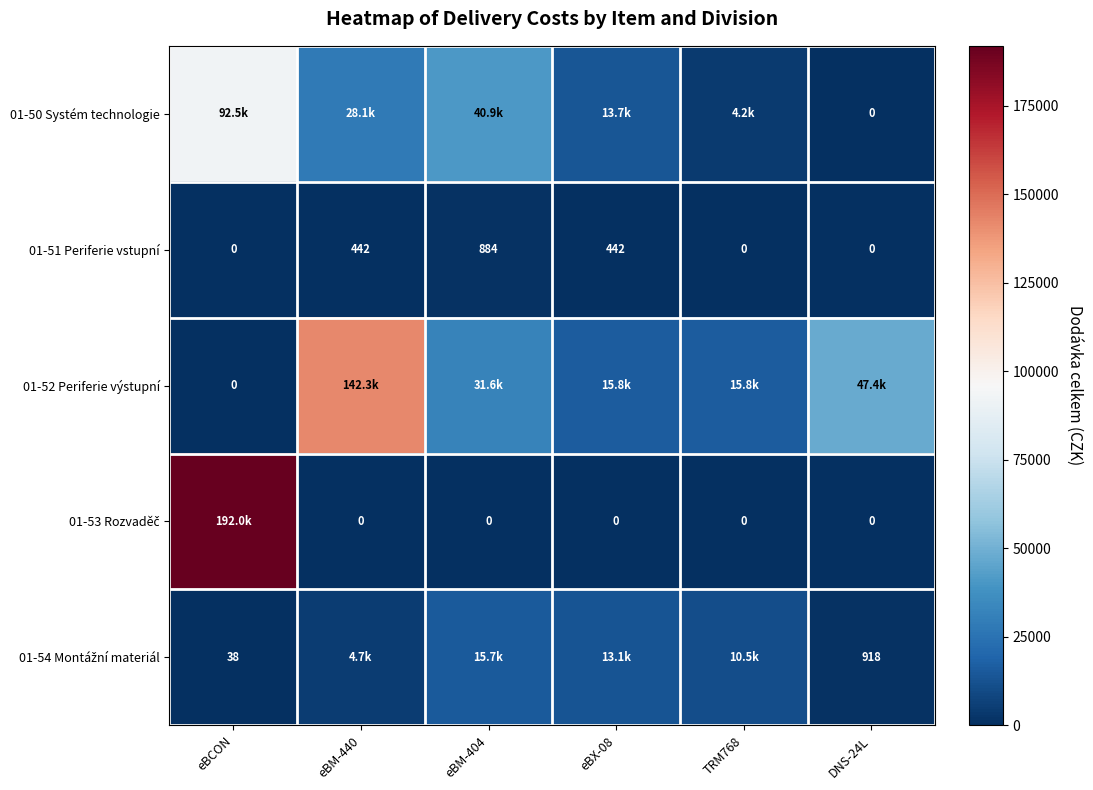

What is the difference between the maximum and minimum values in the 01-53 Rozvaděč series?

192000.0